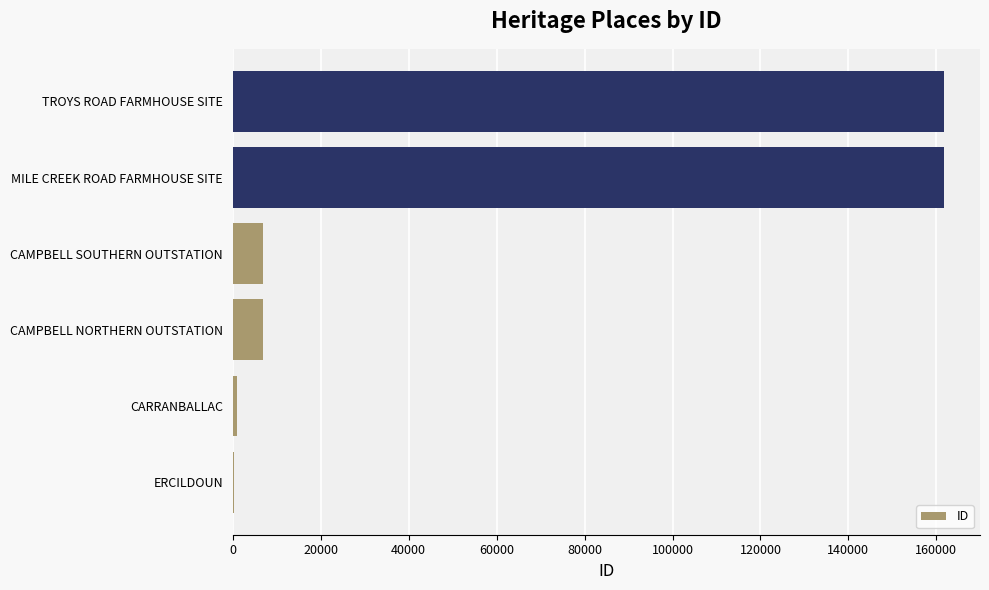

What is the approximate value at CAMPBELL NORTHERN OUTSTATION?

6896